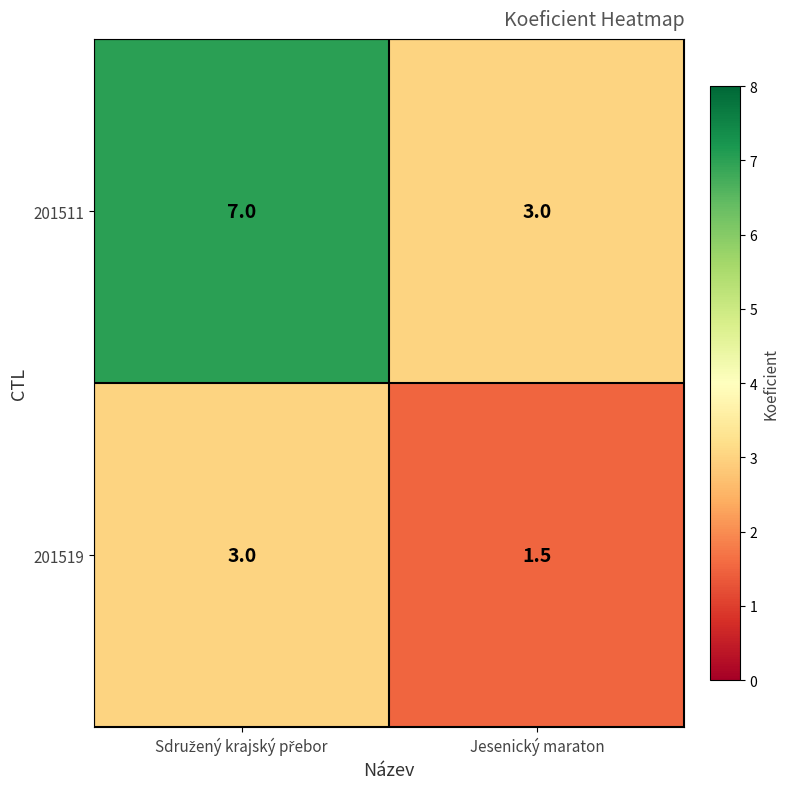

True or false: 201519 has a value of 2.7 at Jesenický maraton.

False